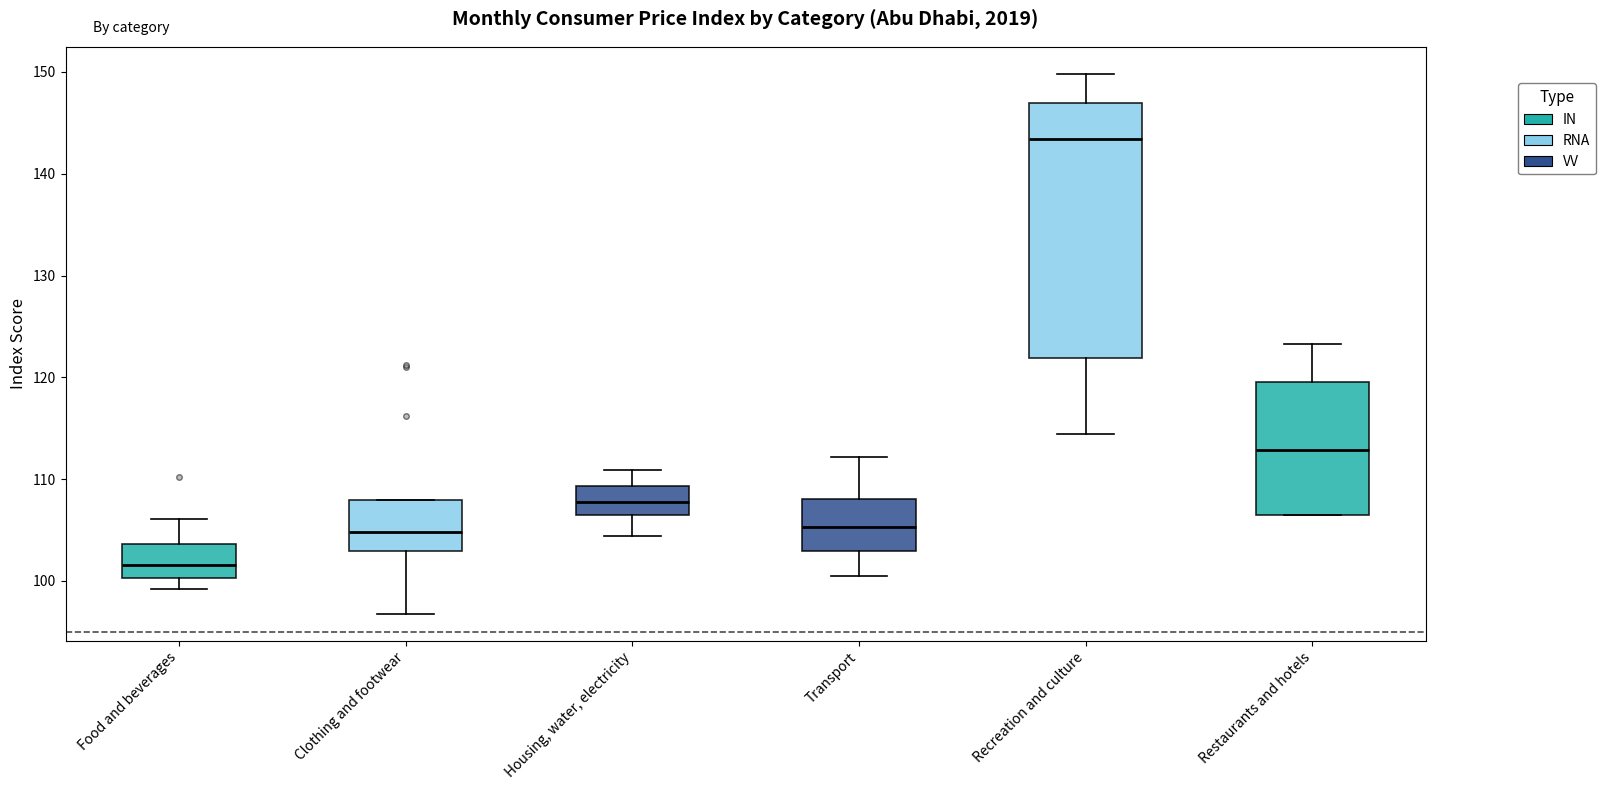

Reading left to right, read every box against the y-axis: the position of its median line, the range the box covers, and the ends of its whiskers. The values are not printed on the chart, so give them approximately, as read against the axis.

Food and beverages: median 102, box 100 to 104, whiskers 99 to 106
Clothing and footwear: median 105, box 103 to 108, whiskers 97 to 108
Housing, water, electricity: median 108, box 106 to 109, whiskers 104 to 111
Transport: median 105, box 103 to 108, whiskers 100 to 112
Recreation and culture: median 143, box 122 to 147, whiskers 114 to 150
Restaurants and hotels: median 113, box 107 to 120, whiskers 107 to 123